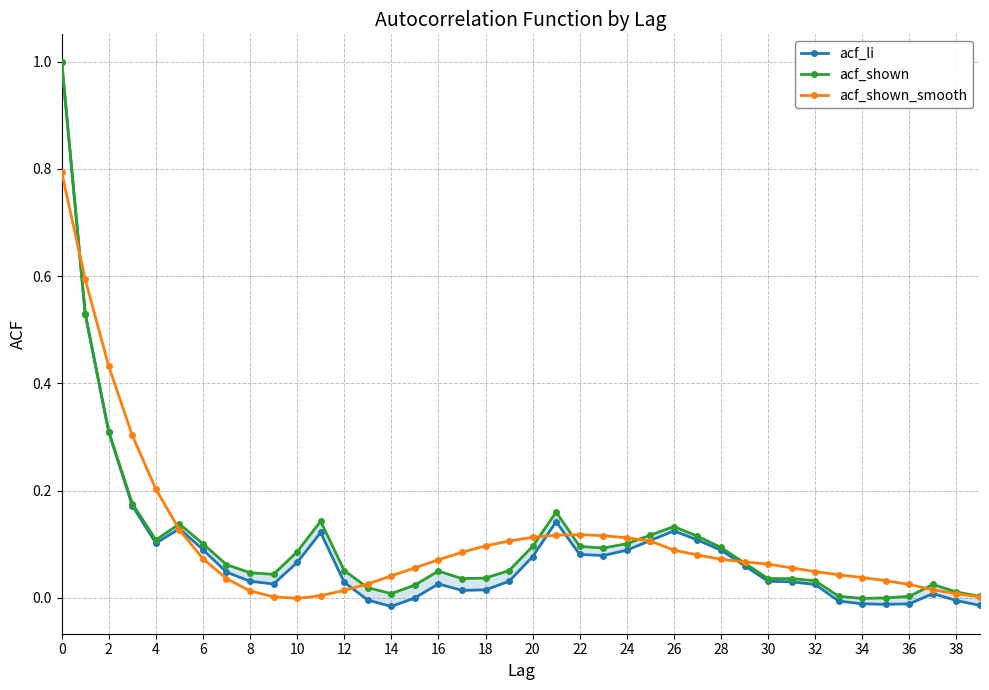

Which series has the largest range (max minus min)?

acf_li